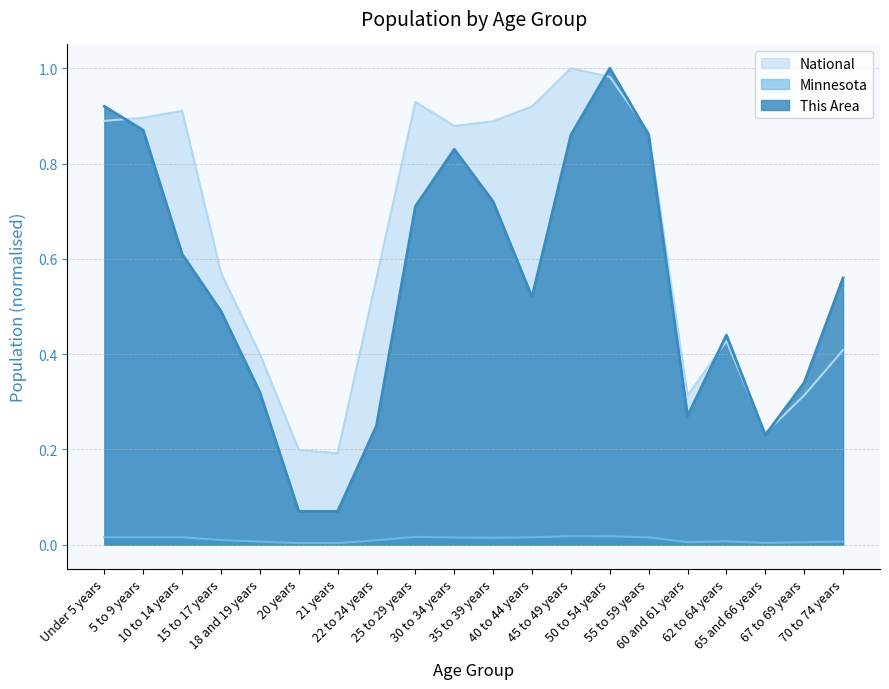

Is the value of Minnesota at 25 to 29 years greater than the value of This Area at 20 years?

No